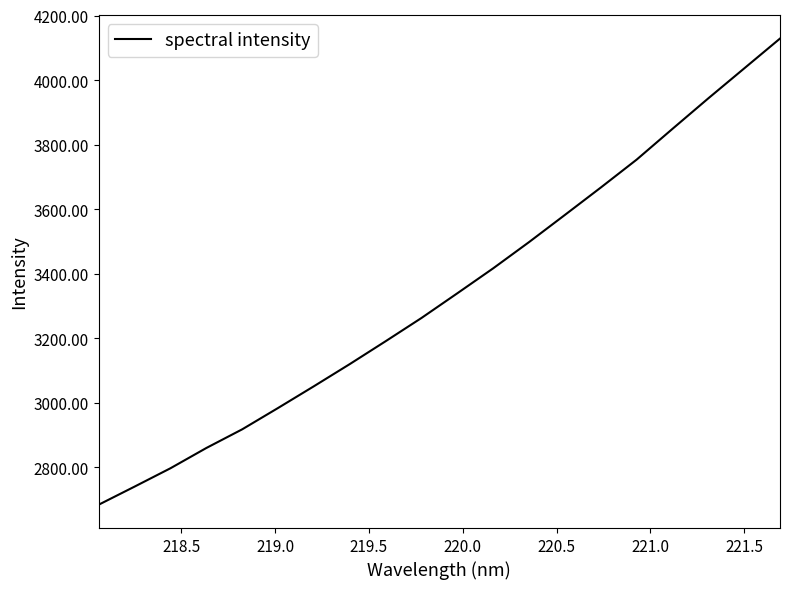

What is the smallest value displayed?

2684.4